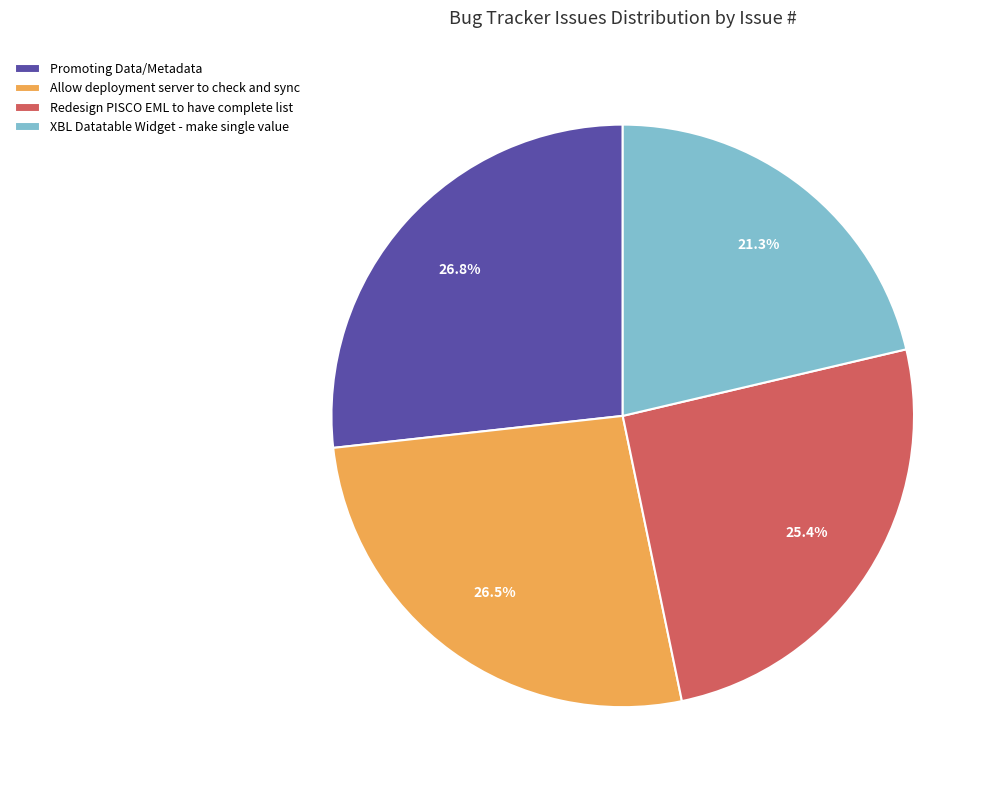

Does Promoting Data/Metadata represent more than half of the total?

No